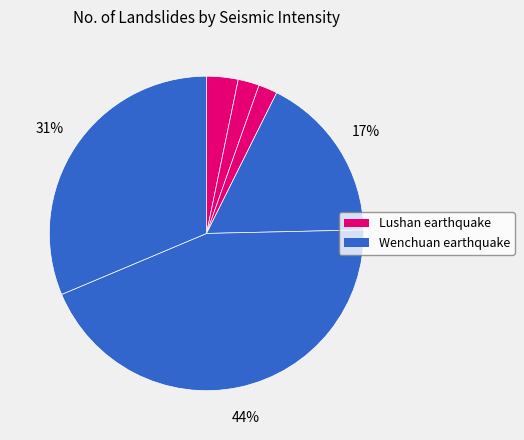

How many slices are in this pie chart?

6